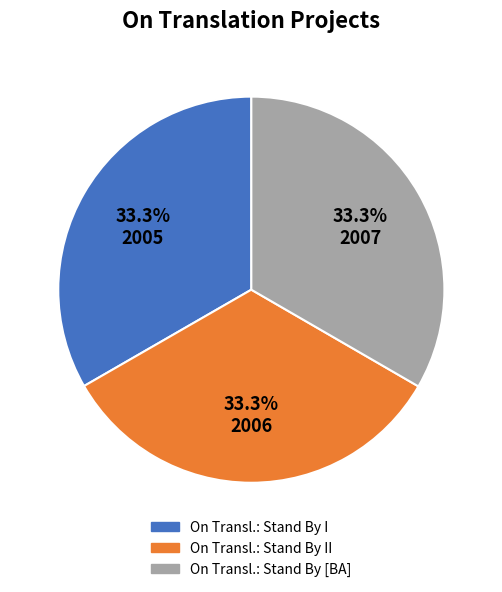

Is there any slice that represents more than half of the pie?

No